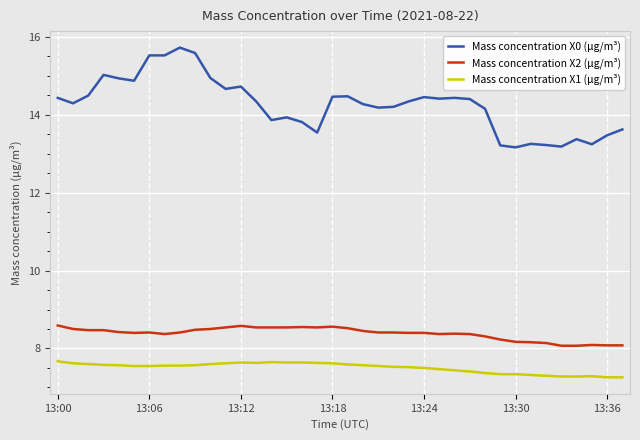

Which series has the largest range (max minus min)?

Mass concentration X0 (μg/m³)